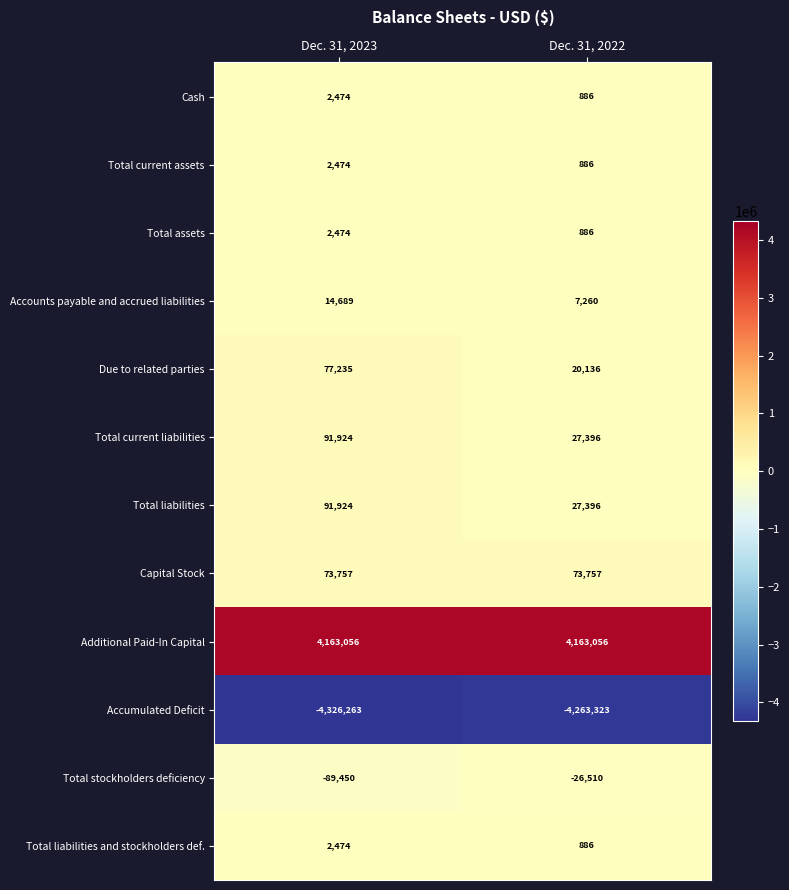

Count the number of data series in this chart.

12